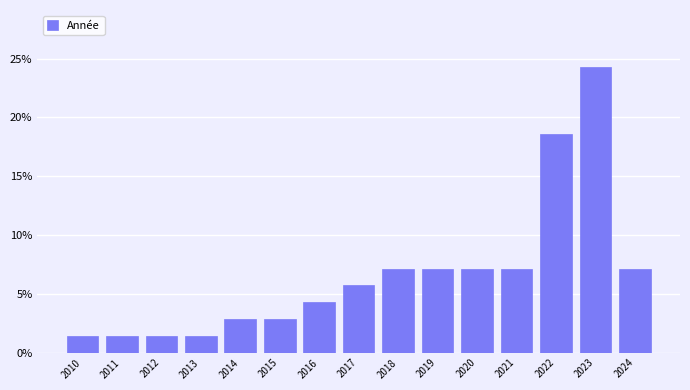

How tall is the bar that spans 2017.5 to 2018.5 on the x-axis? The values are not printed on the chart, so give them approximately, as read against the axis.

7.0